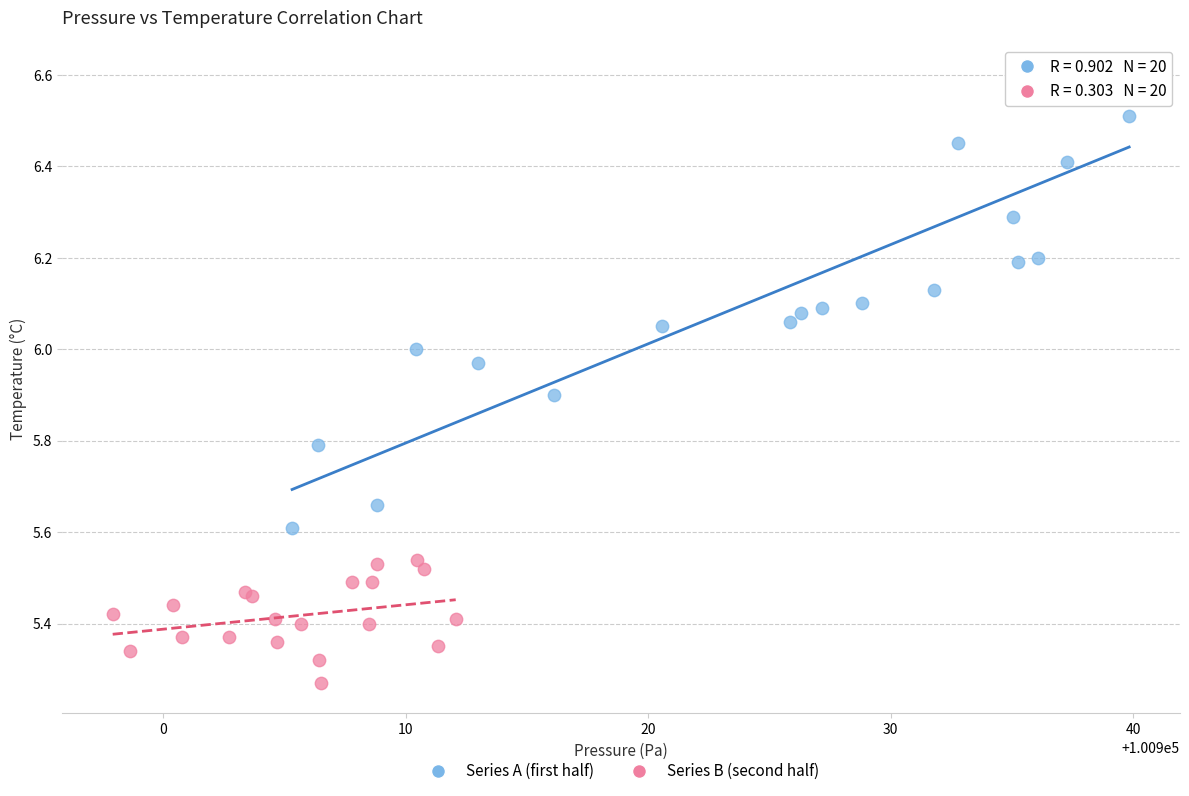

Which series contains the highest Y value?

Series A (first half)